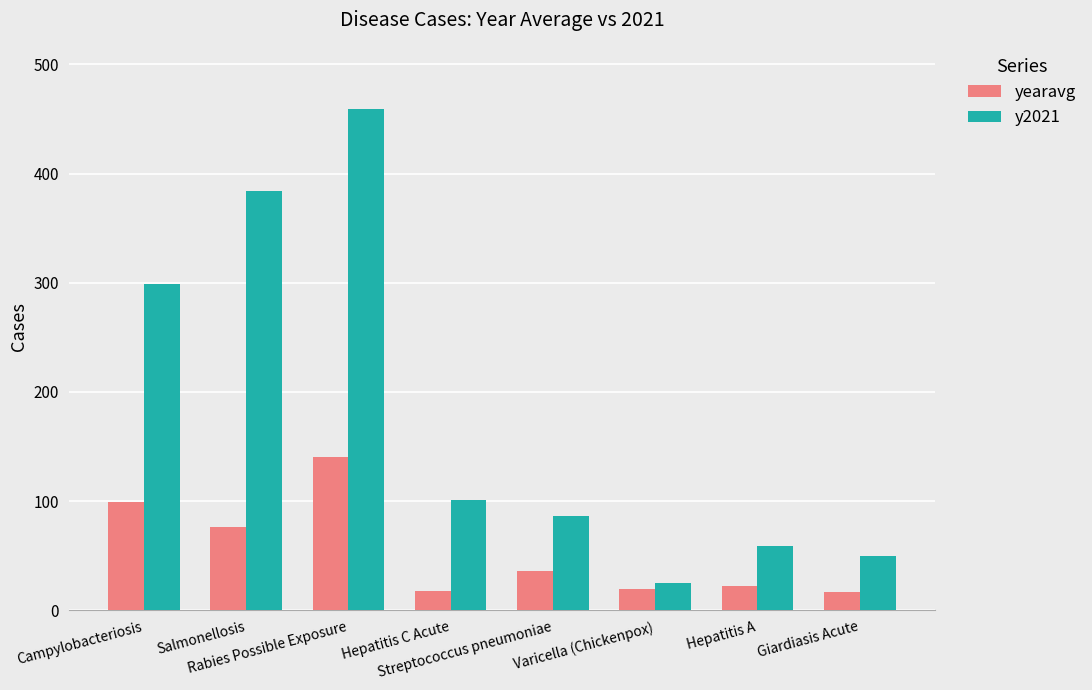

Read the y2021 value at Hepatitis A.

59.0